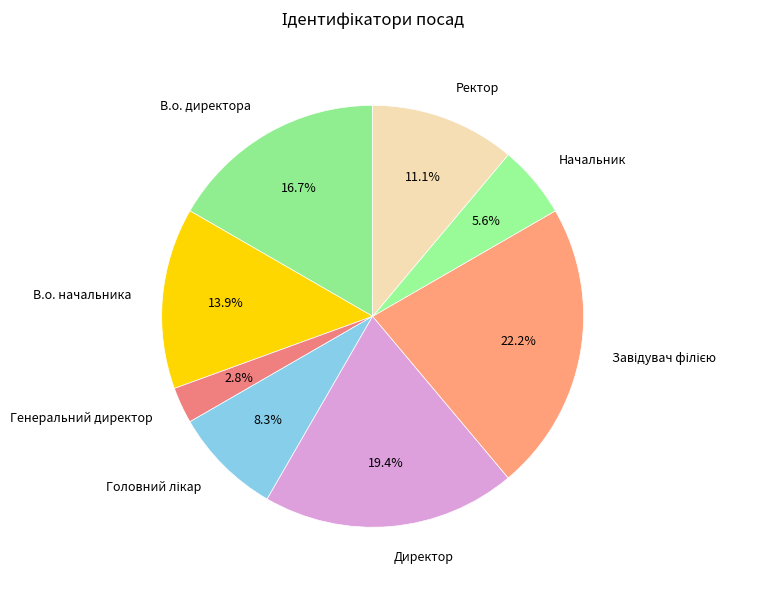

Does any single category account for the majority?

No